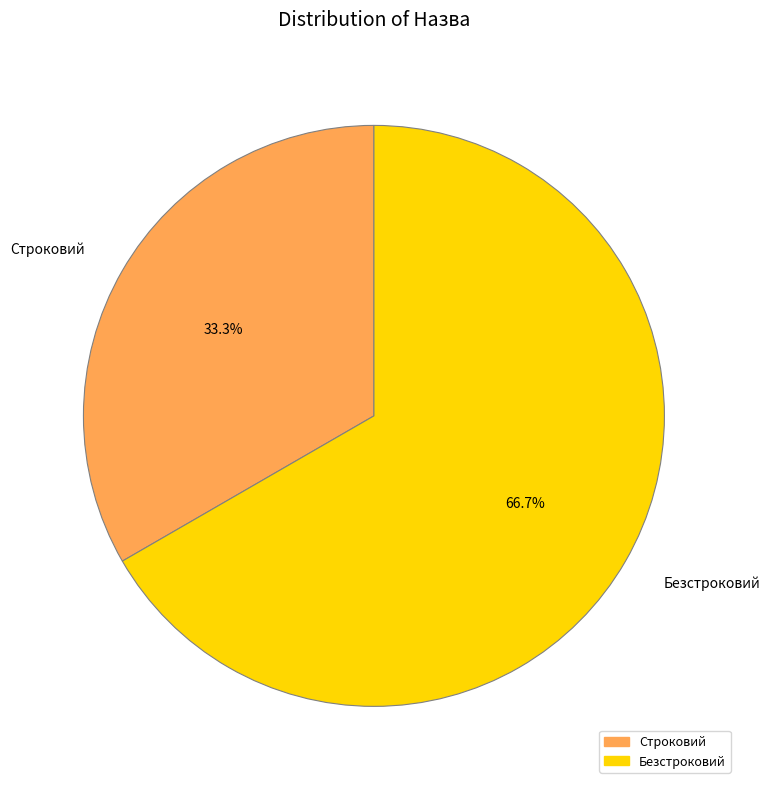

What is the ratio of the value at Безстроковий to the value at Строковий?

2.0